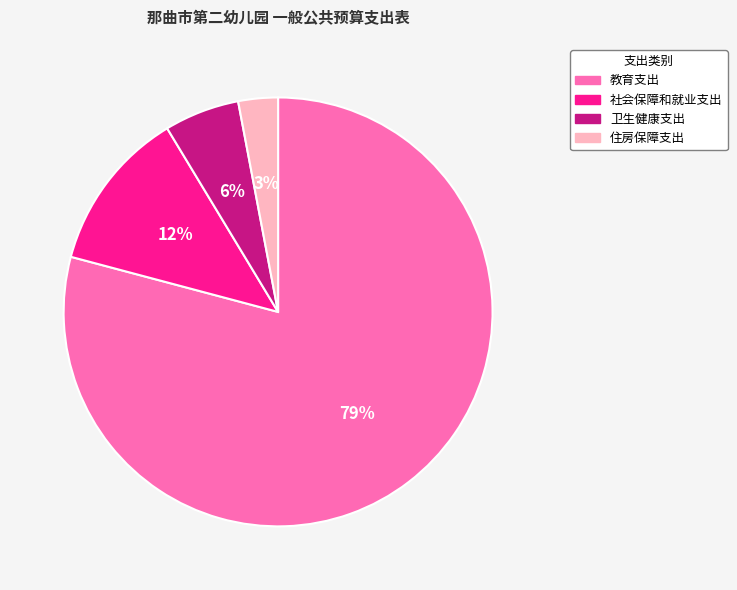

Count the number of slices in the pie.

4